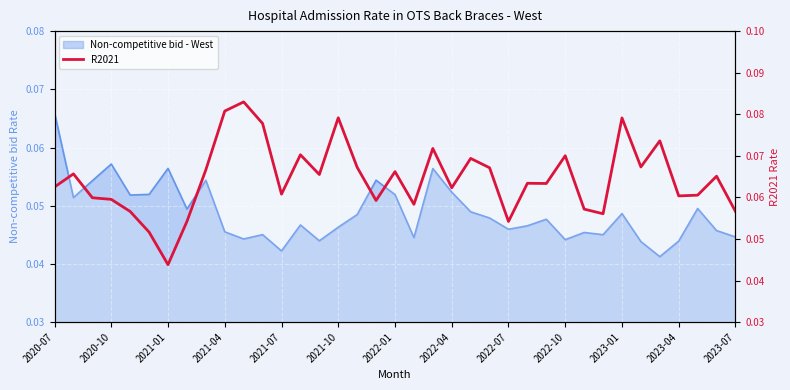

Reading left to right, extract all data points from this chart.

0.1	0.1	0.1	0.1	0.1	0.1	0.0	0.1	0.1	0.1	0.1	0.1	0.1	0.1	0.1	0.1	0.1	0.1	0.1	0.1	0.1	0.1	0.1	0.1	0.1	0.1	0.1	0.1	0.1	0.1	0.1	0.1	0.1	0.1	0.1	0.1	0.1